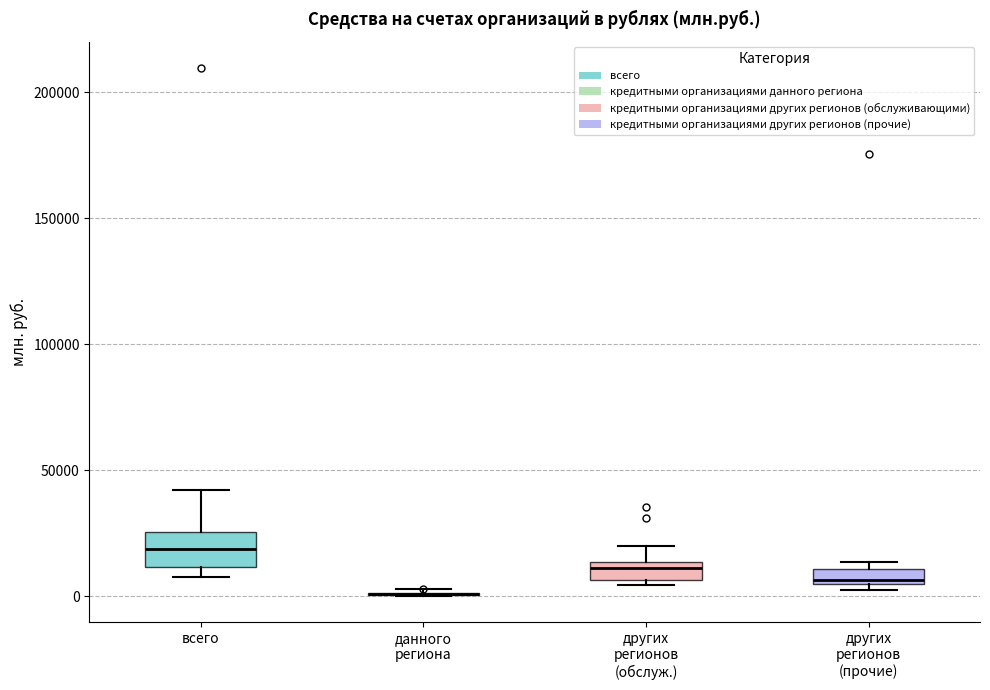

Comparing the boxes themselves (not the whiskers), which one is the tallest?

всего